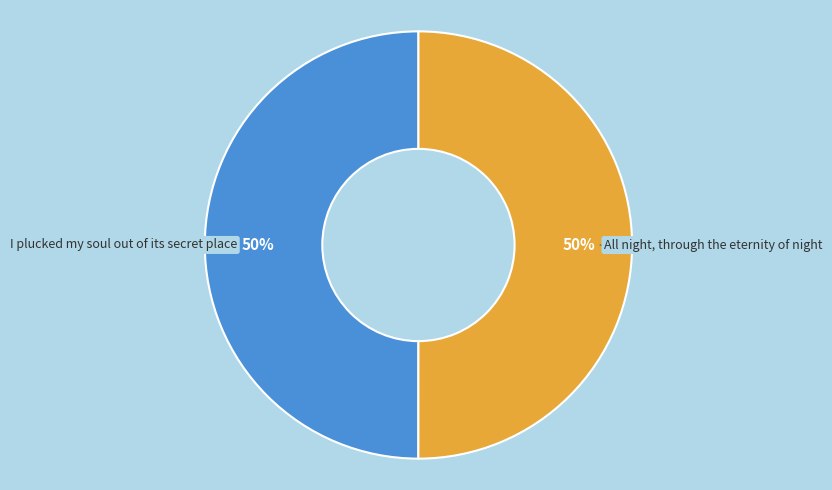

To the nearest percent, what is the combined percentage of All night, through the eternity of night and I plucked my soul out of its secret place?

100%